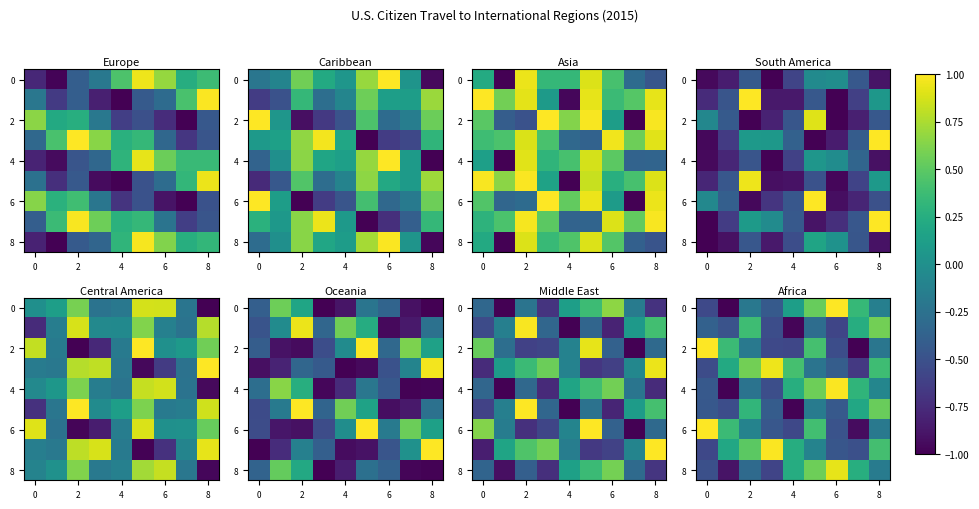

At which label is row_4 closest to 0?

8